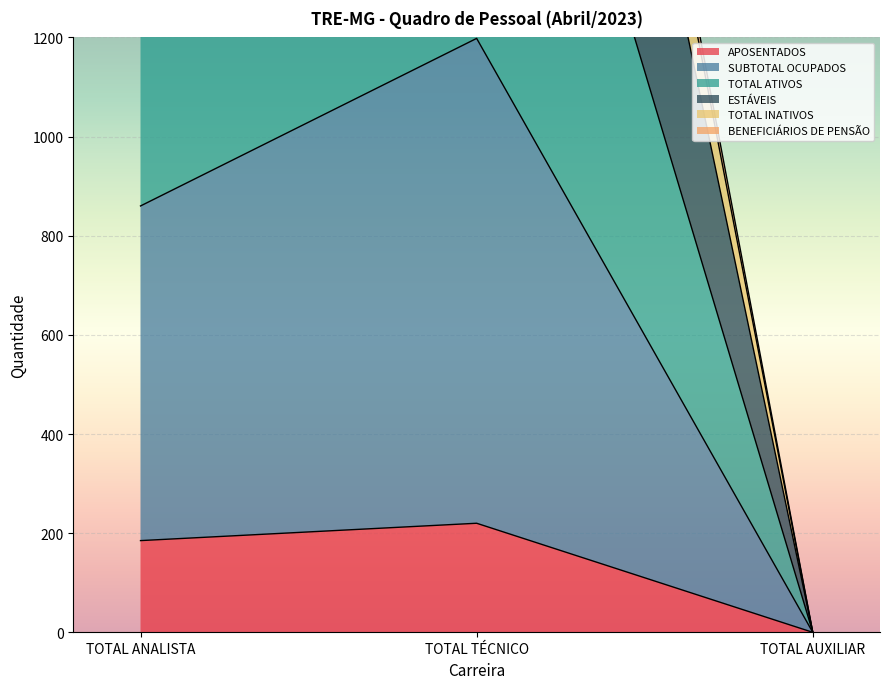

At which category does the chart reach its peak across all series?

TOTAL TÉCNICO